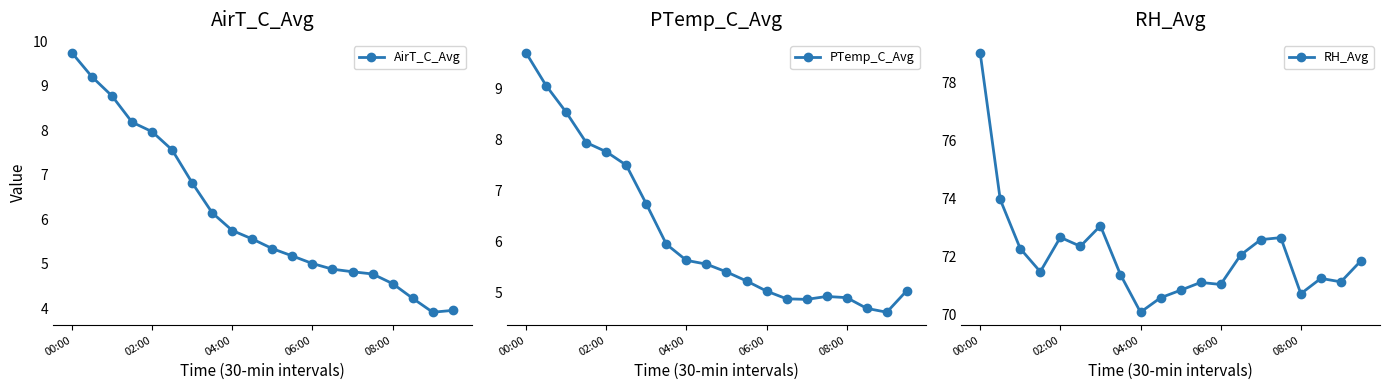

Reading left to right, transcribe all the data shown in this chart.

AirT_C_Avg: 9.7	9.2	8.8	8.2	8.0	7.6	6.8	6.1	5.7	5.6	5.3	5.2	5.0	4.9	4.8	4.8	4.5	4.2	3.9	3.9
PTemp_C_Avg: 9.7	9.1	8.5	7.9	7.8	7.5	6.7	5.9	5.6	5.6	5.4	5.2	5.0	4.9	4.9	4.9	4.9	4.7	4.6	5.0
RH_Avg: 79.0	74.0	72.3	71.5	72.7	72.3	73.1	71.4	70.1	70.6	70.8	71.1	71.0	72.0	72.6	72.7	70.7	71.2	71.1	71.8